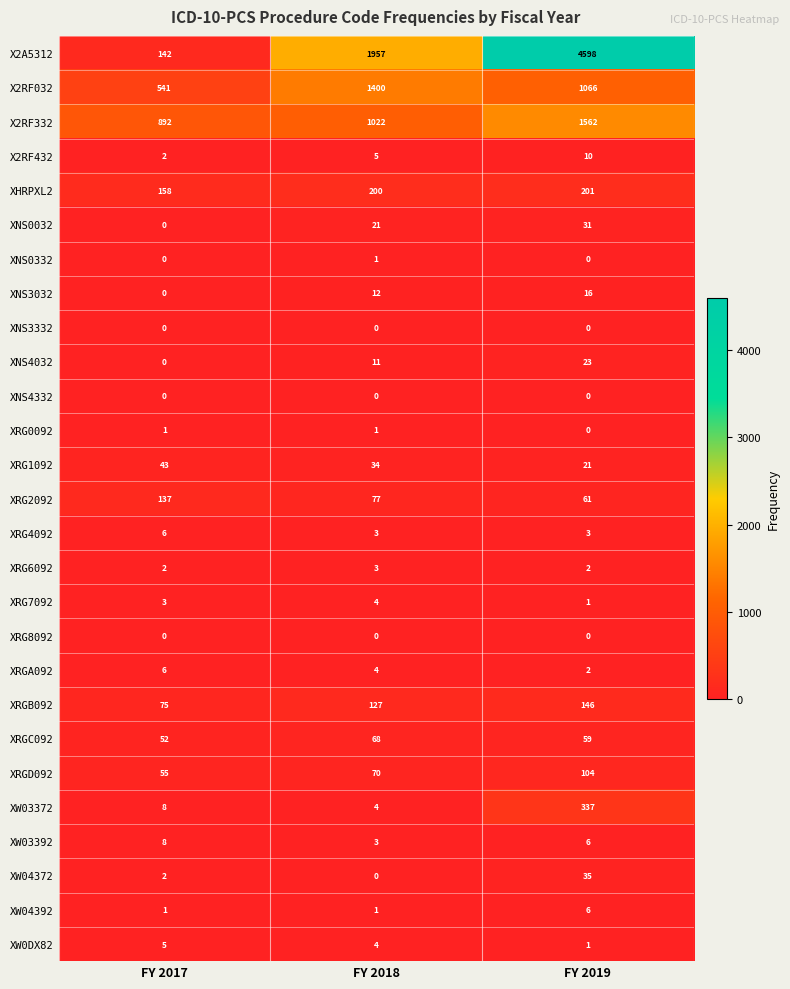

Where does the XRGC092 series first go above 59?

FY 2018